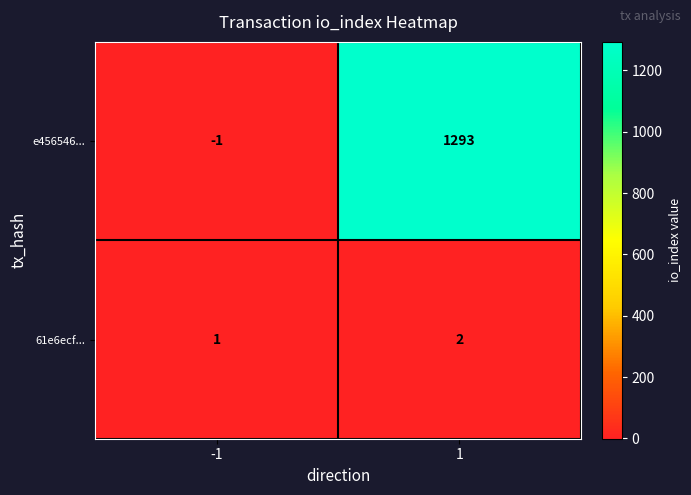

How many categories are shown in the chart?

2